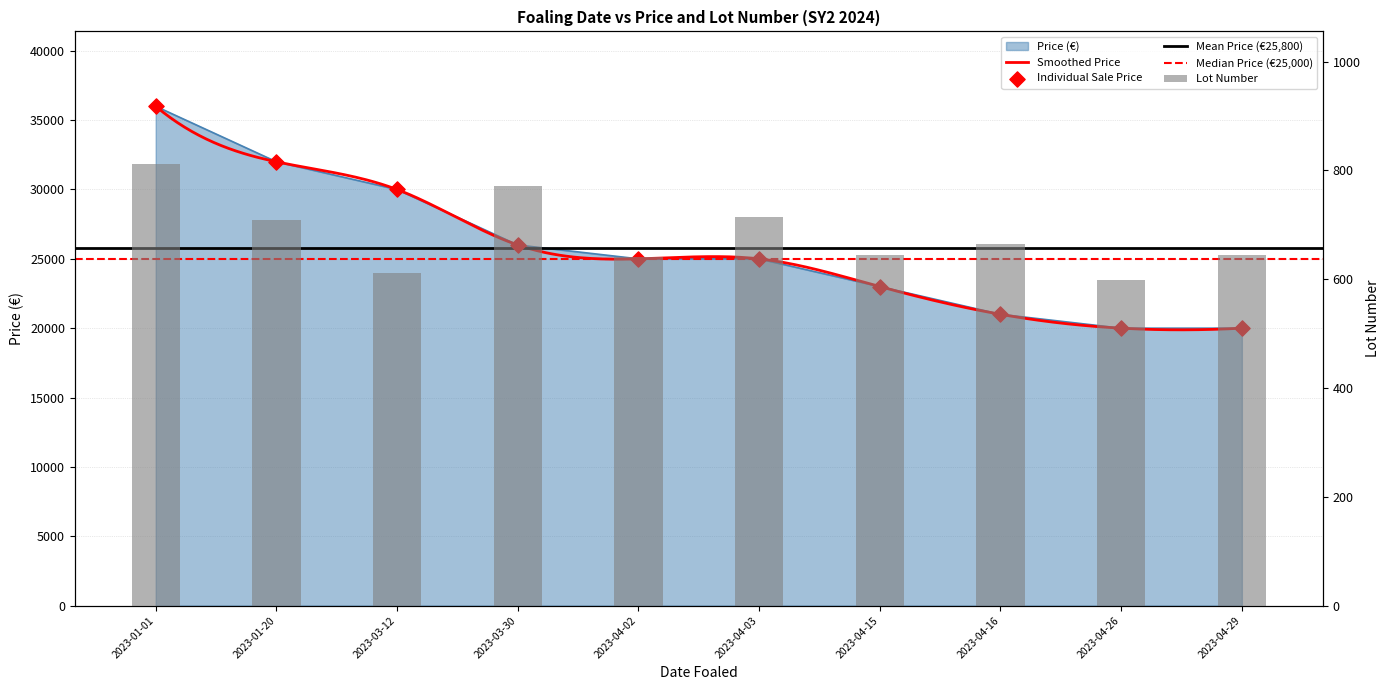

Which series reaches the maximum Y coordinate?

Price (EUR)